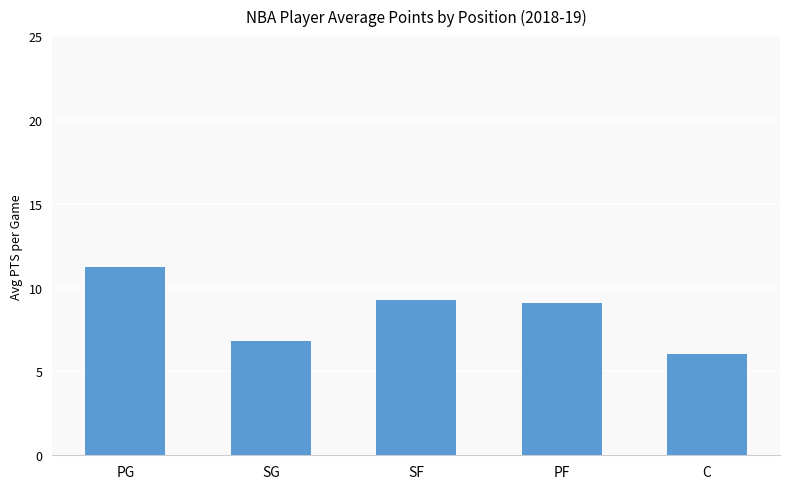

What is the change in value from PG to SF?

-2.0